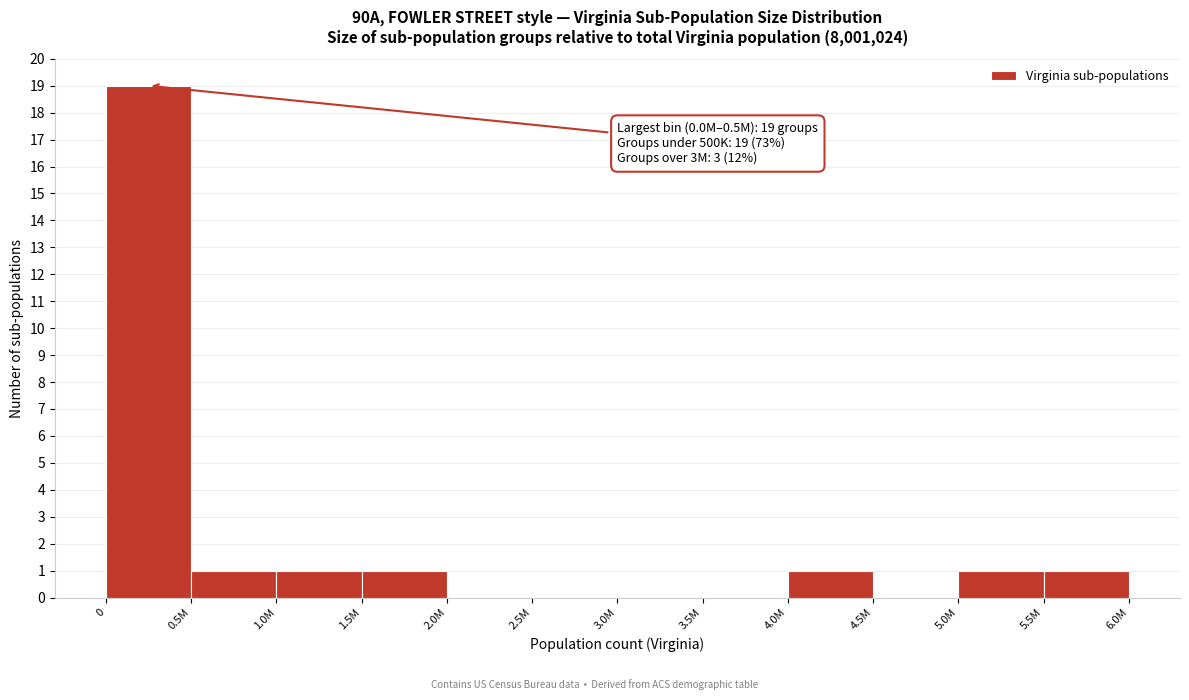

Reading left to right, list all the values displayed in this chart.

0=19	0.5M=1	1.0M=1	1.5M=1	2.0M=0	2.5M=0	3.0M=0	3.5M=0	4.0M=1	4.5M=0	5.0M=1	5.5M=1